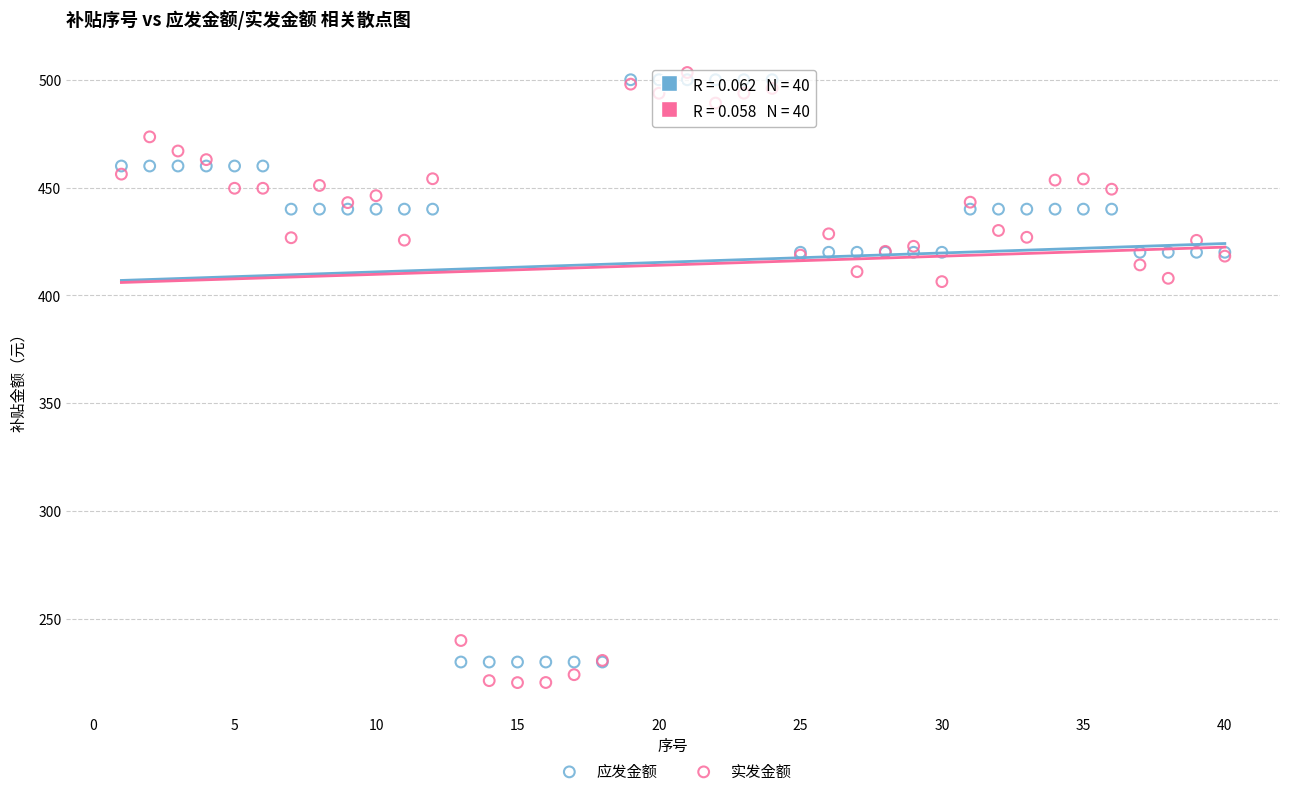

Which series reaches the maximum Y coordinate?

实发金额